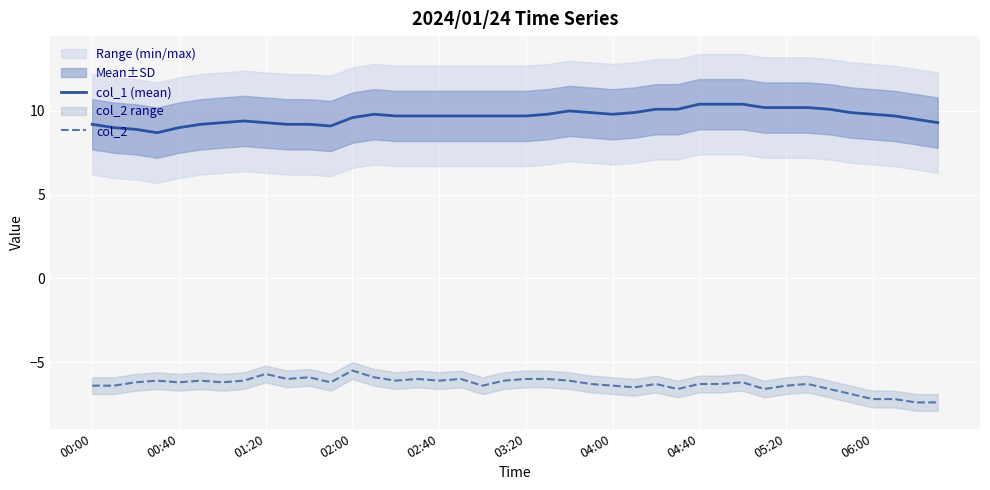

Which category has the highest value in the col_2 series?

02:00